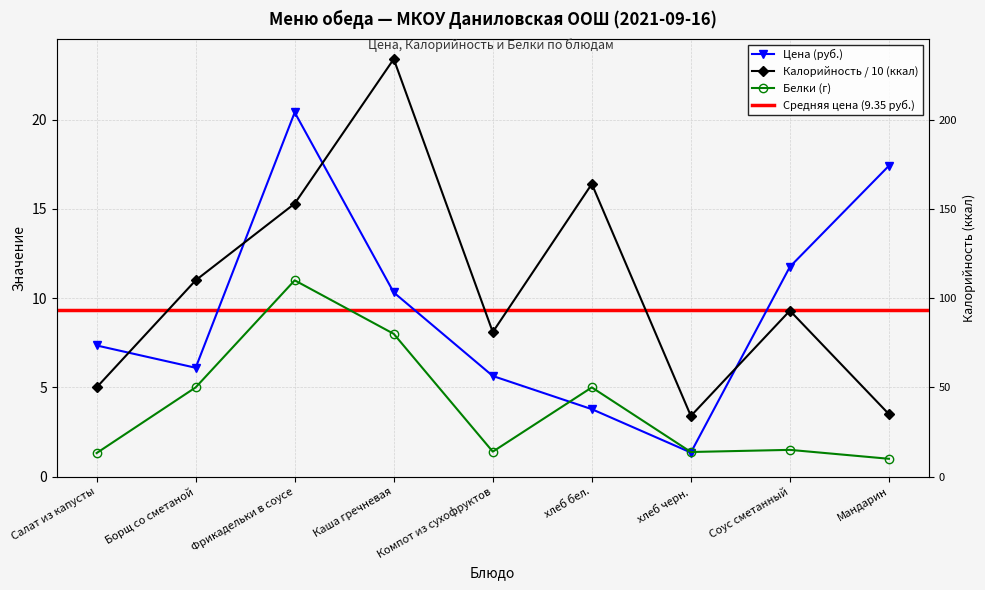

Where is the first local minimum for Цена (руб.)?

Борщ со сметаной